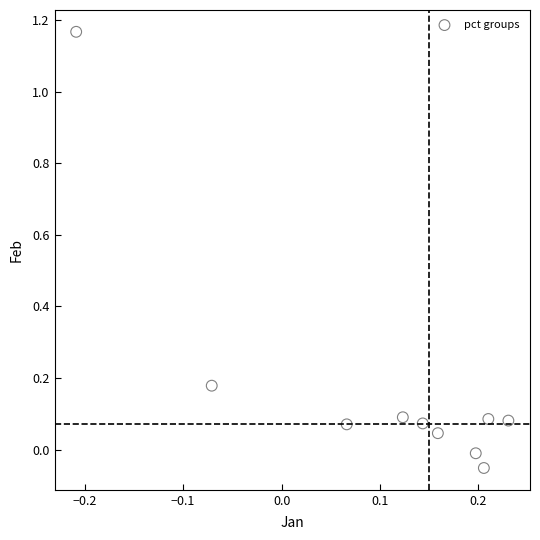

What is the range of X values (max minus min)?

0.4